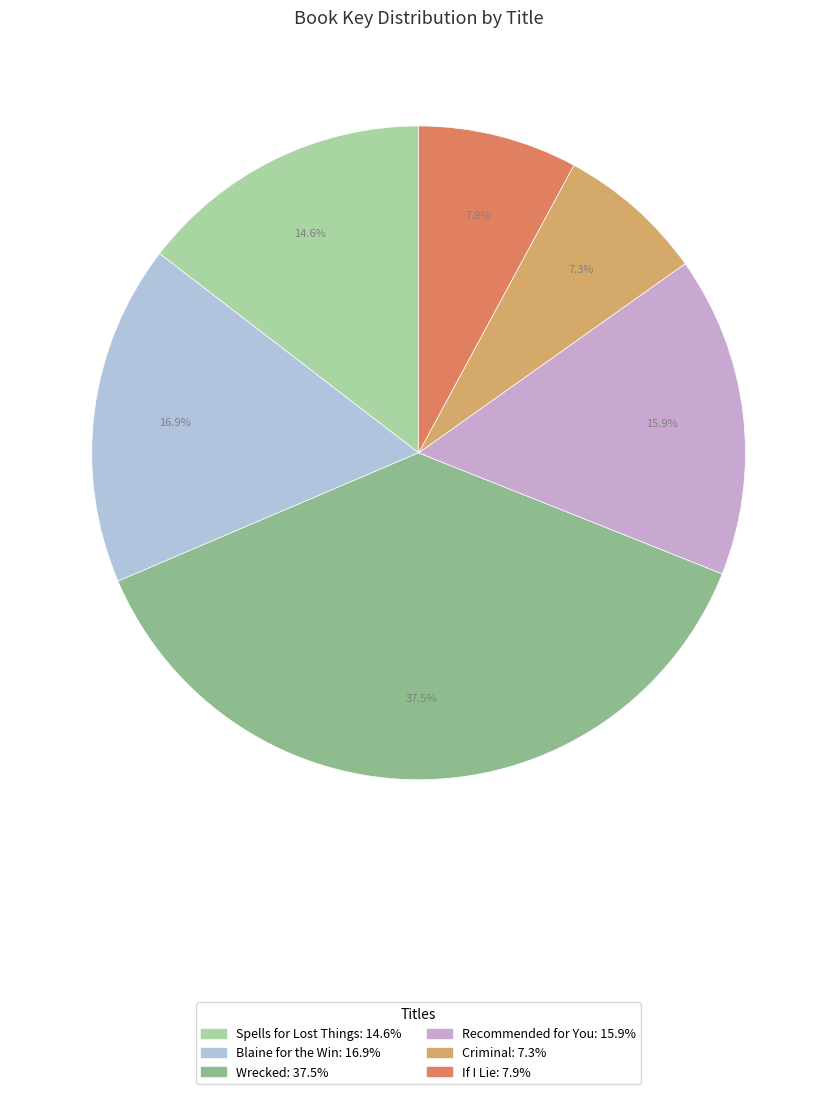

Which has a higher value, If I Lie or Blaine for the Win?

Blaine for the Win